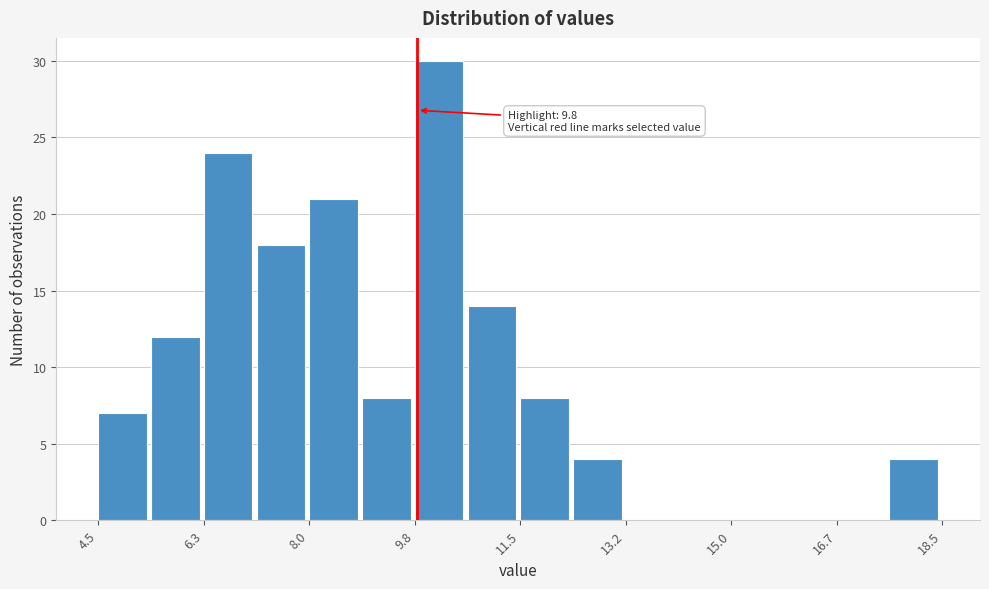

Over which range of the x-axis is the bar tallest?

9.8 to 10.6